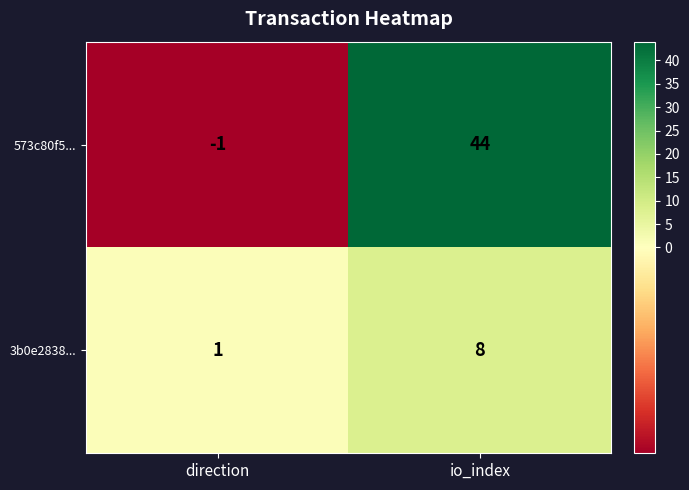

What is the difference between the 573c80f5... values at io_index and direction?

45